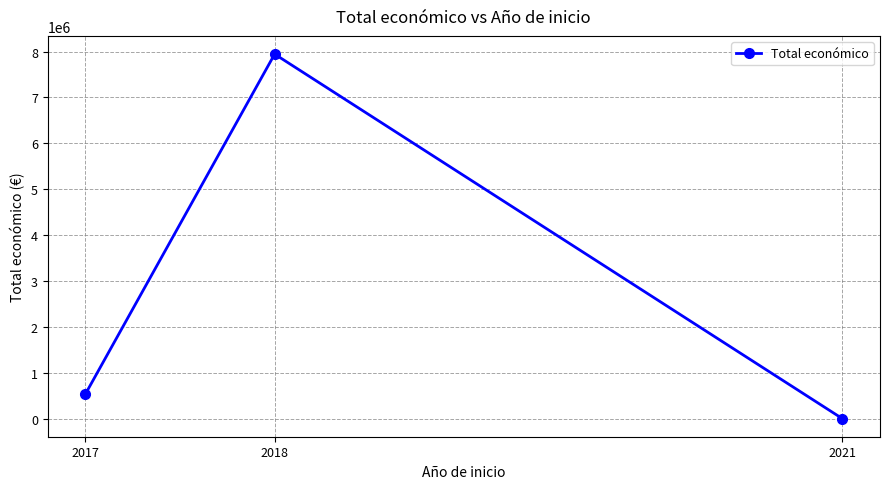

The value at 2018 is 12379280. True or false?

False